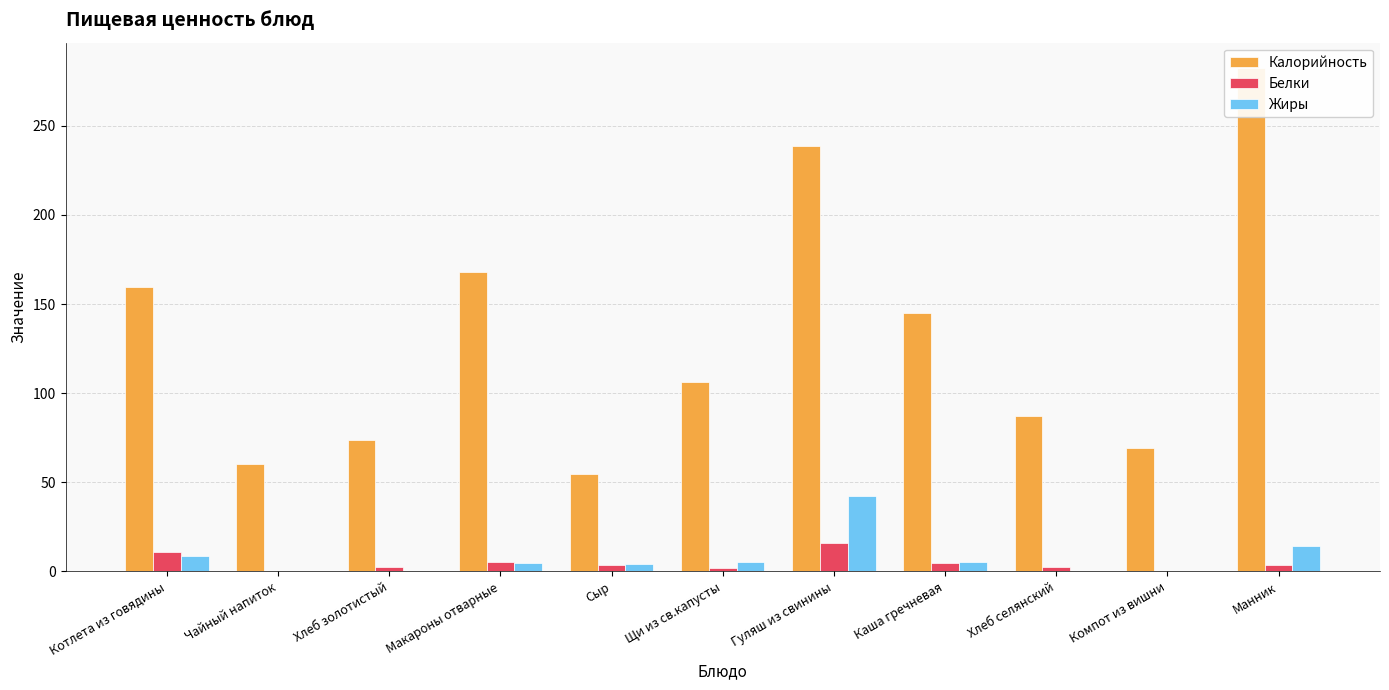

How many groups of bars are there?

11